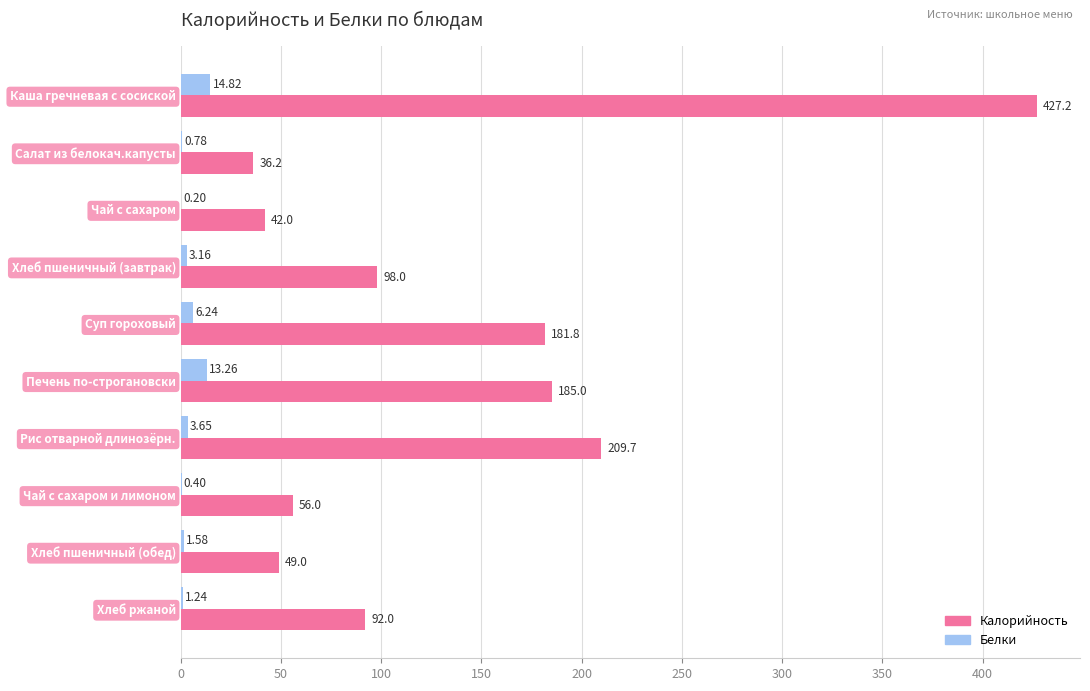

Count the number of categories in the chart.

10